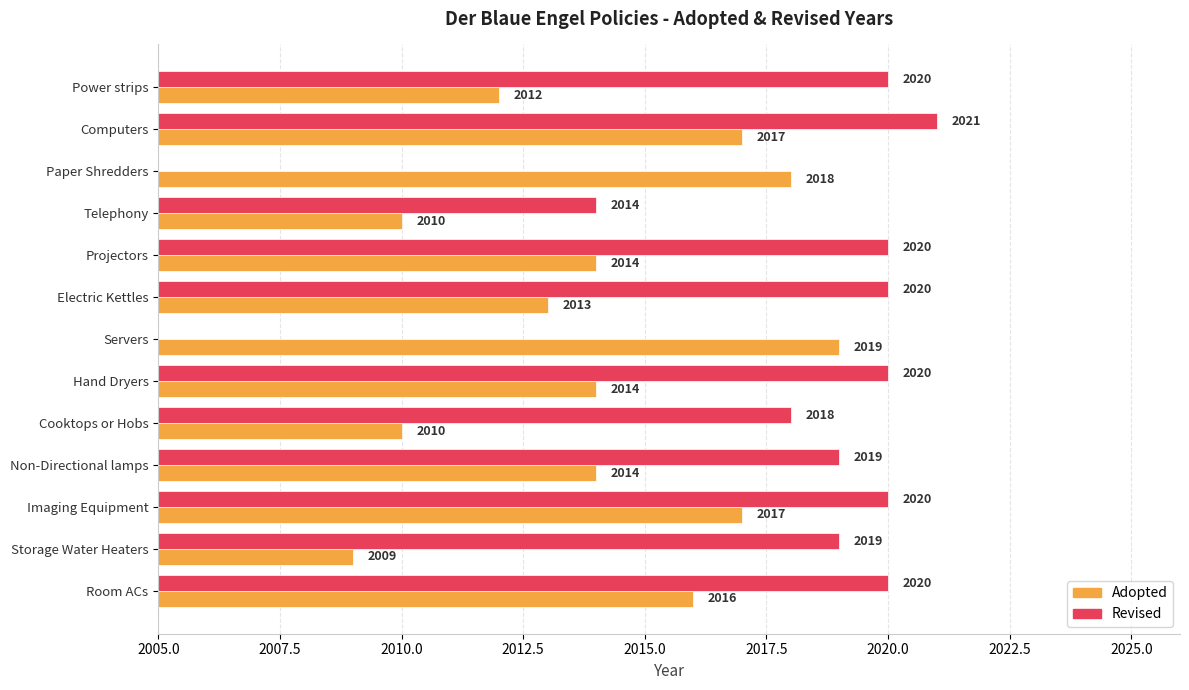

How many bars are there in each group?

2